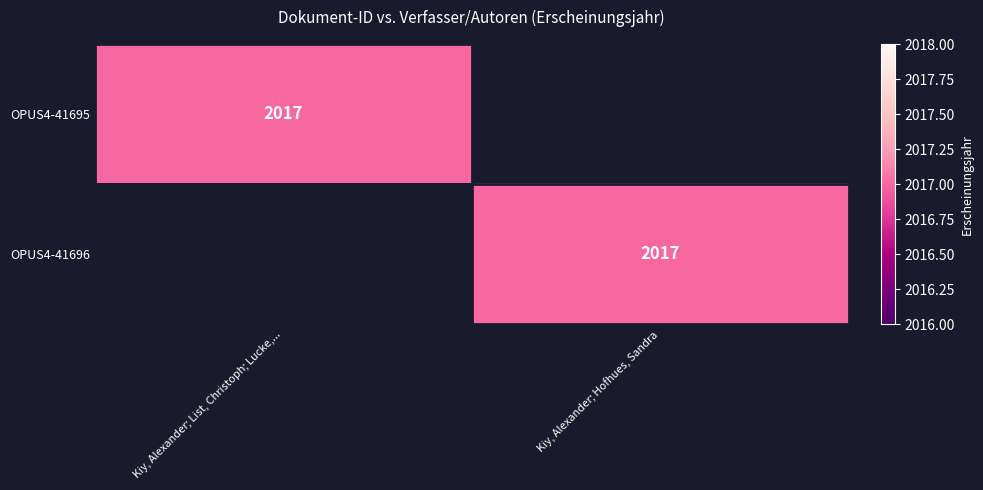

True or false: OPUS4-41695 has a value of 2017 at Kiy, Alexander; List, Christoph; Lucke,....

True